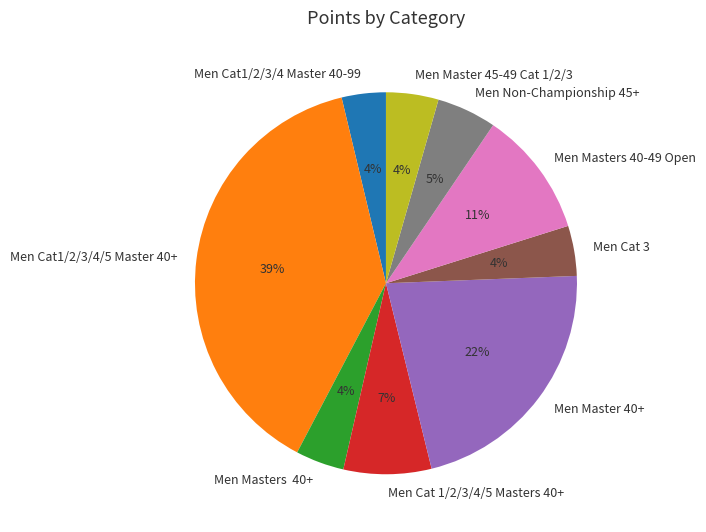

Combined, do Men Master 40+ and Men Masters 40+ account for over 50%?

No